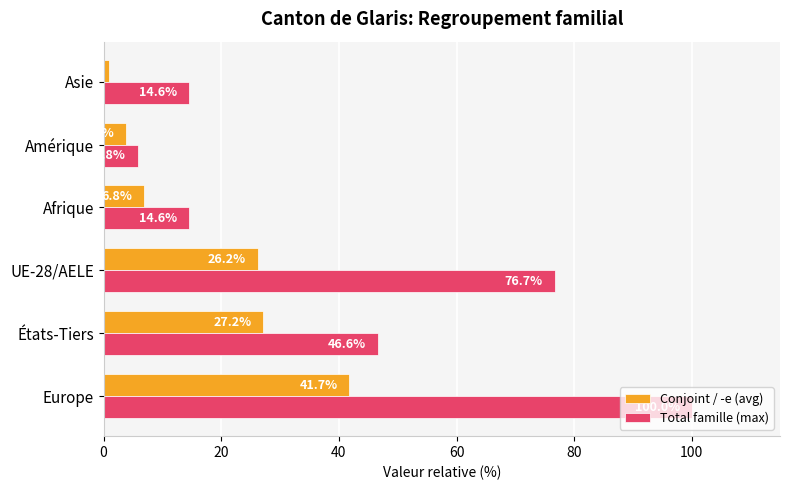

Which series has the largest range (max minus min)?

Total famille (max)